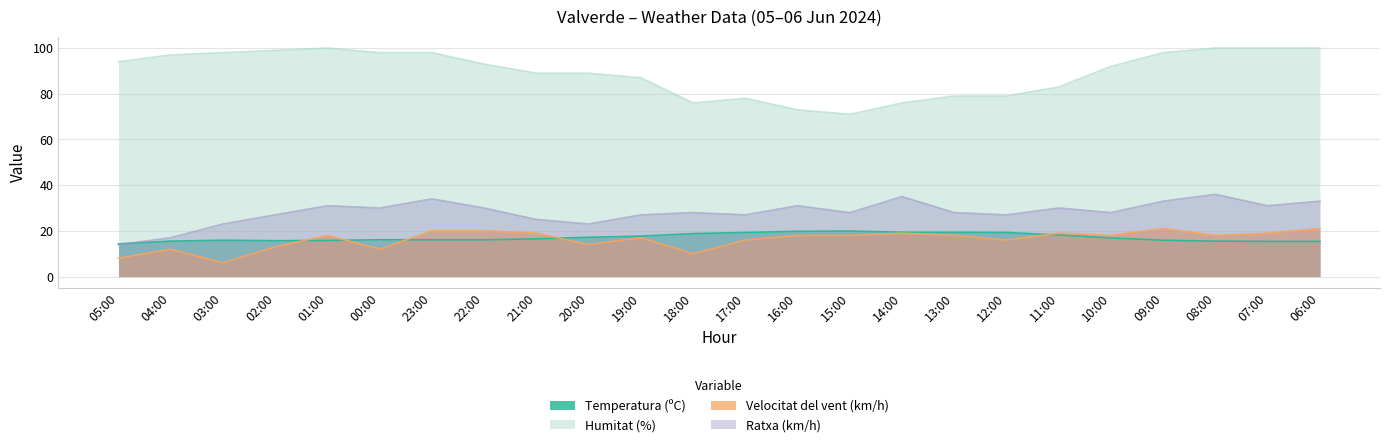

True or false: Ratxa (km/h) has a value of 33.0 at 06:00.

True